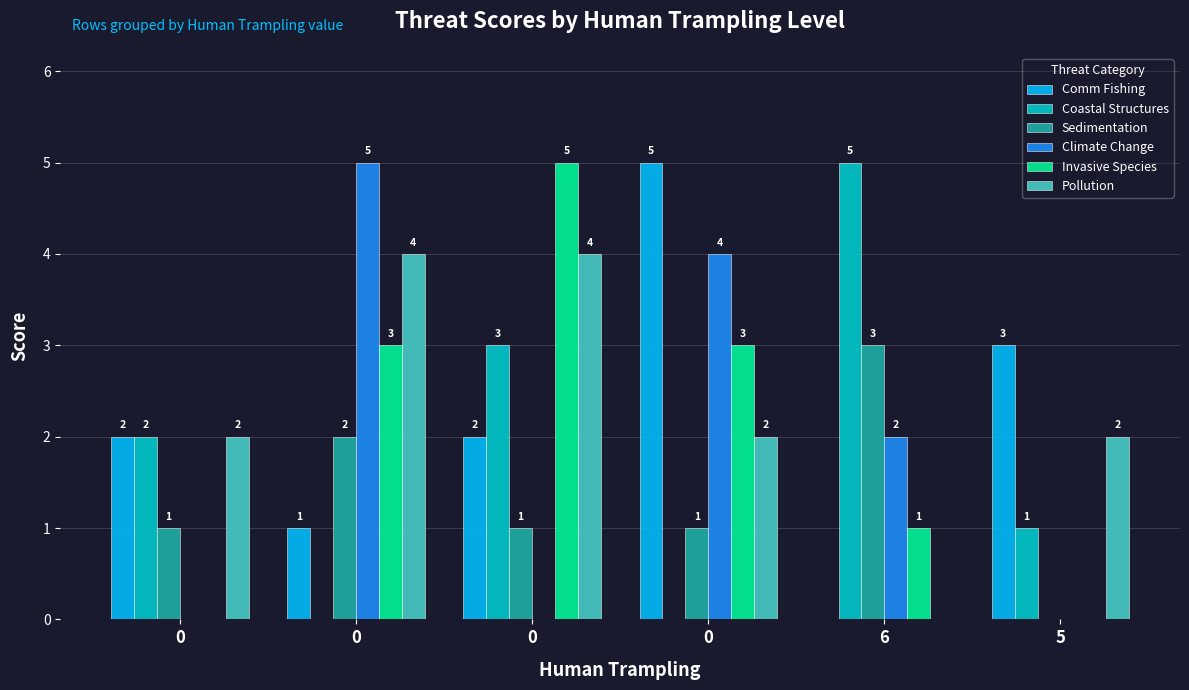

What is the label of the 2nd bar from the right?

6